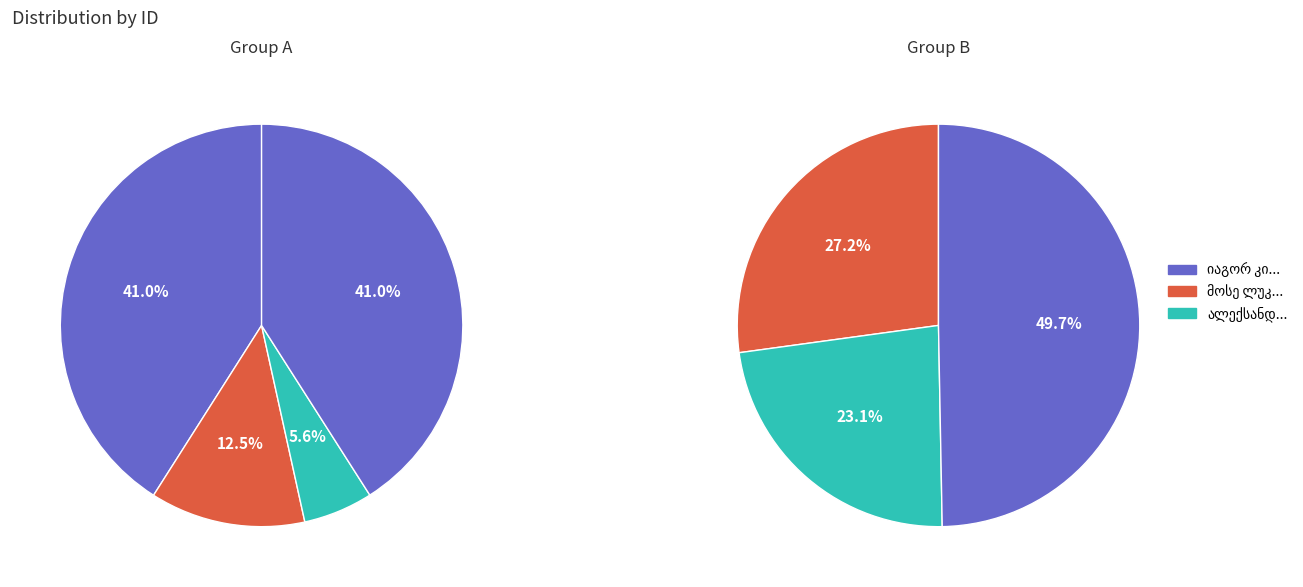

Is there a majority slice in this chart?

No